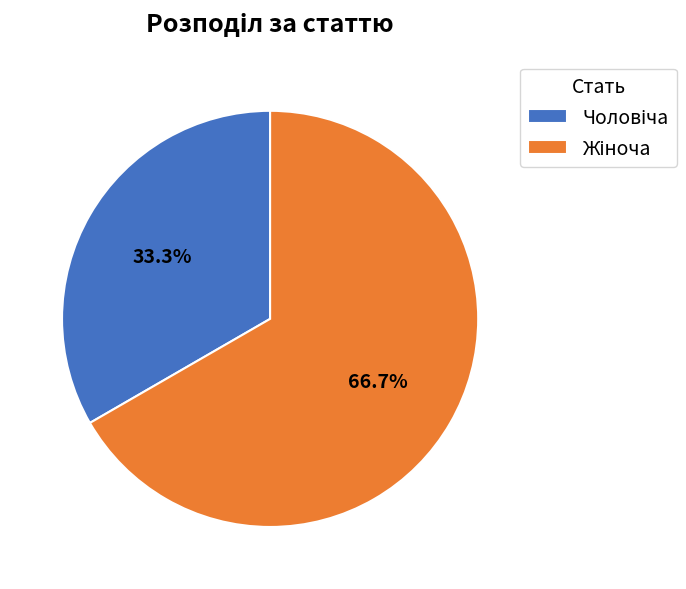

Is there any slice that represents more than half of the pie?

Yes